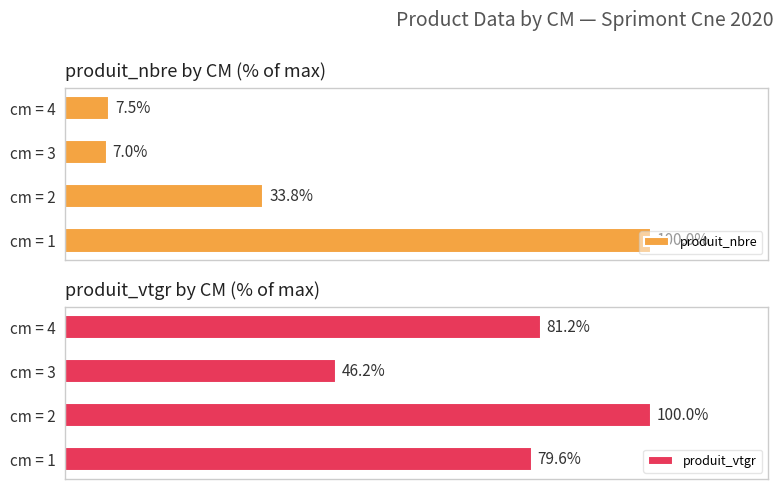

What is the sum of all produit_vtgr values?

306.9